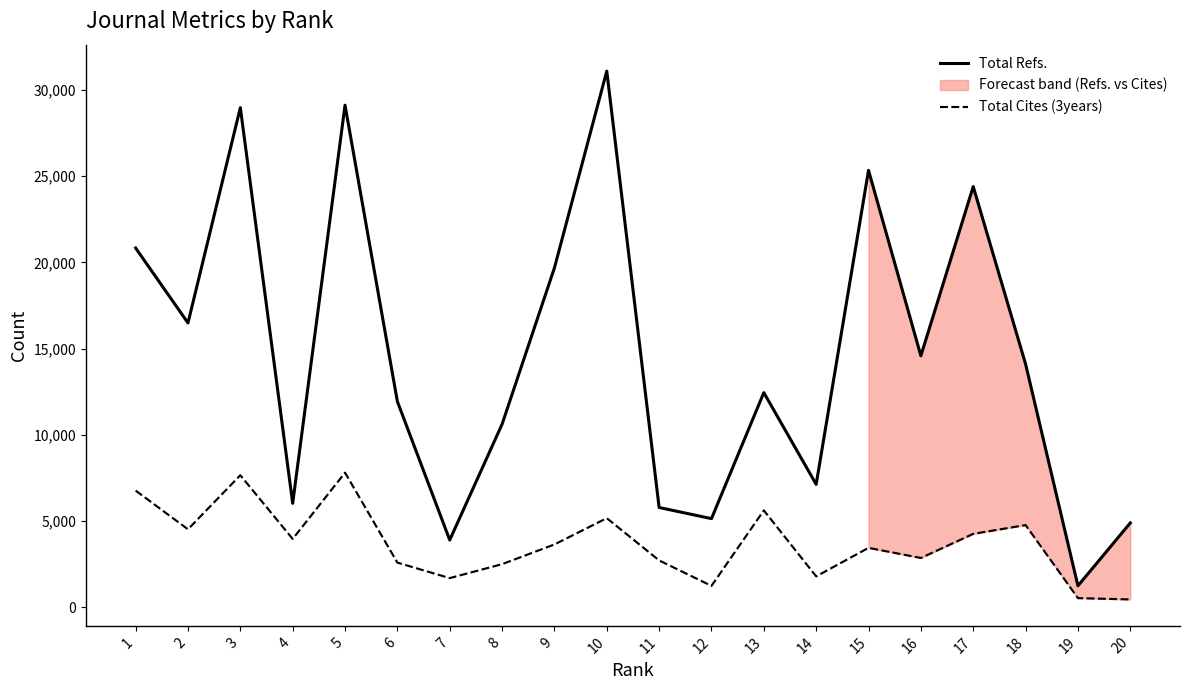

Is it true that Total Refs. equals 5794 at 11?

True